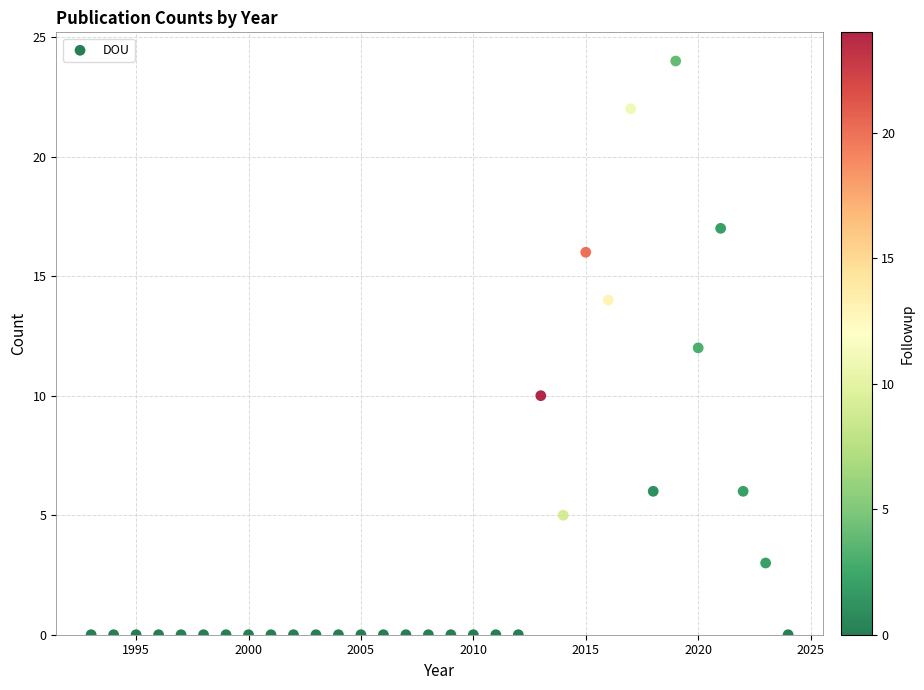

What is the range of X values (max minus min)?

31